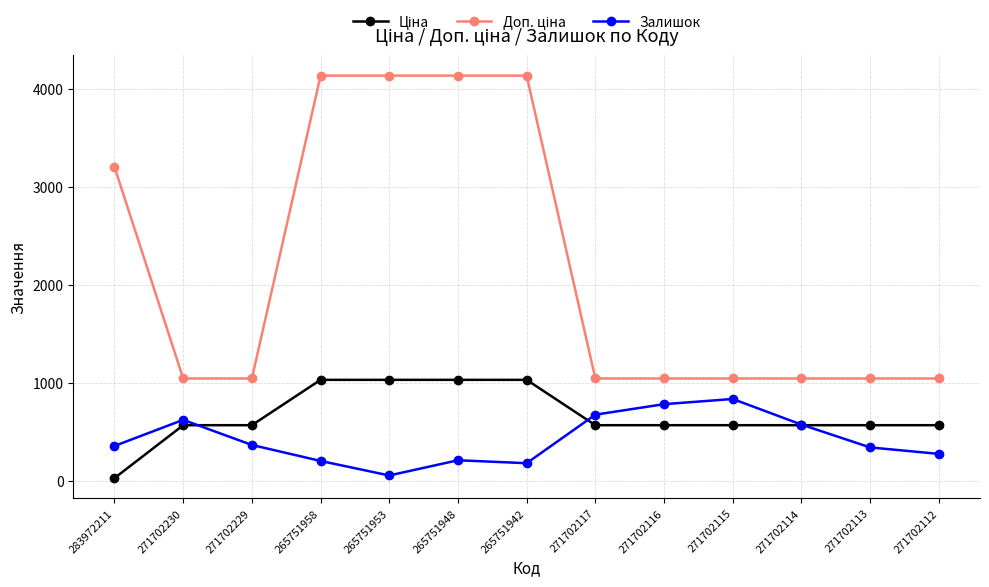

Does the chart display data point markers on the line(s)?

Yes